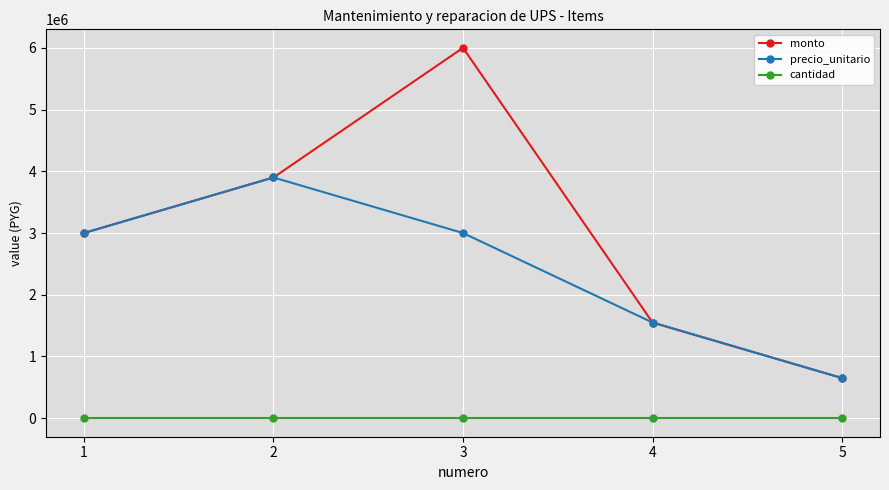

The value of precio_unitario at 3 is 4867354. True or false?

False